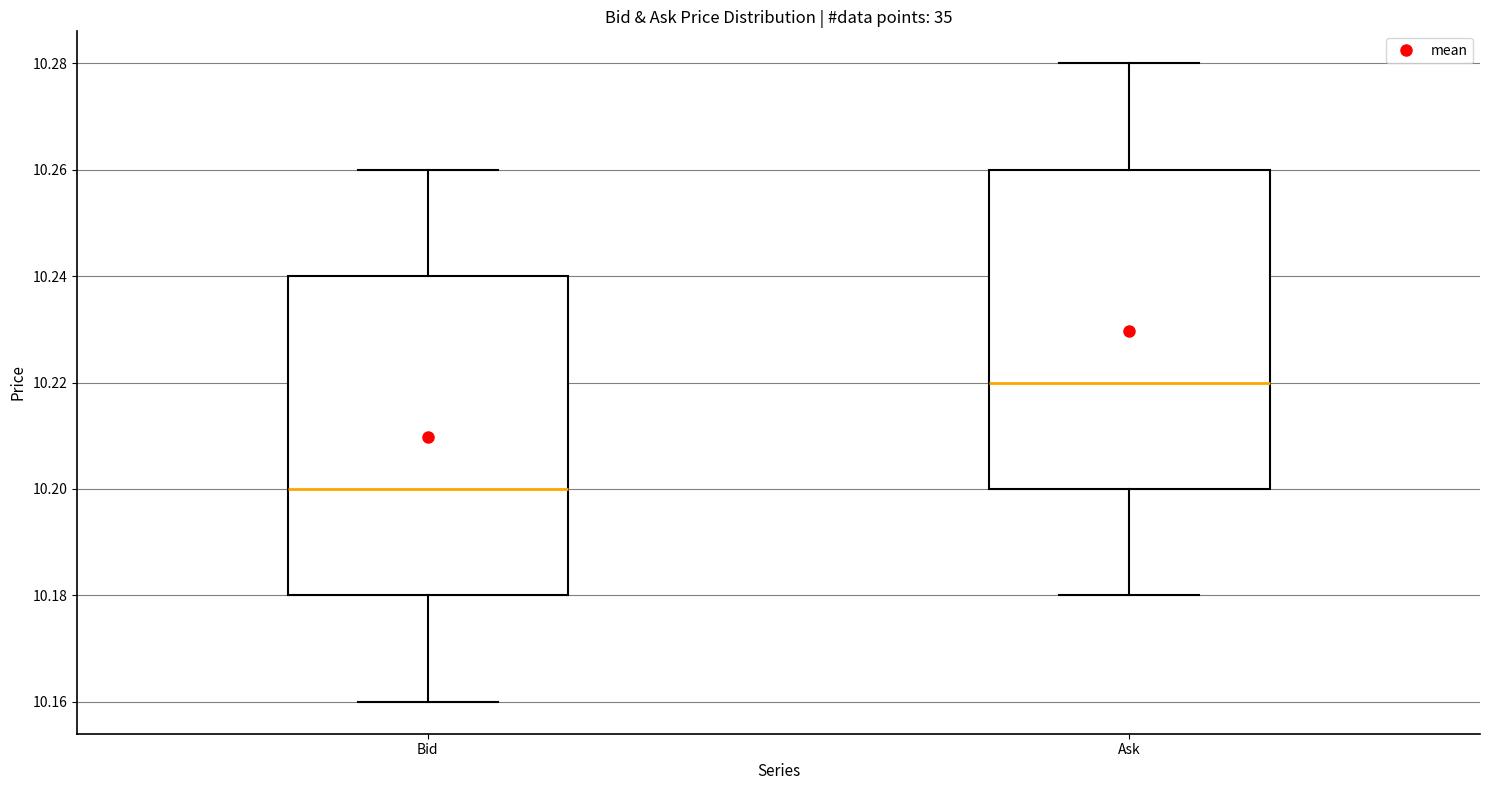

Where does the lower whisker of the box for Bid end on the y-axis? The values are not printed on the chart, so give them approximately, as read against the axis.

10.16